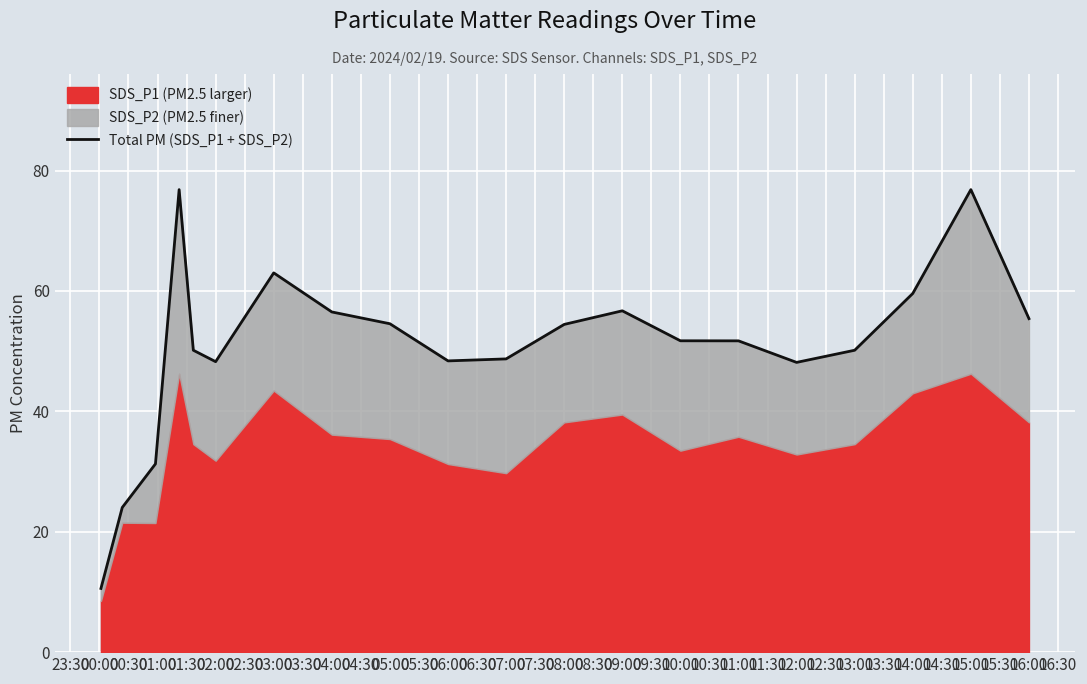

What is the sum of all values?

1016.9